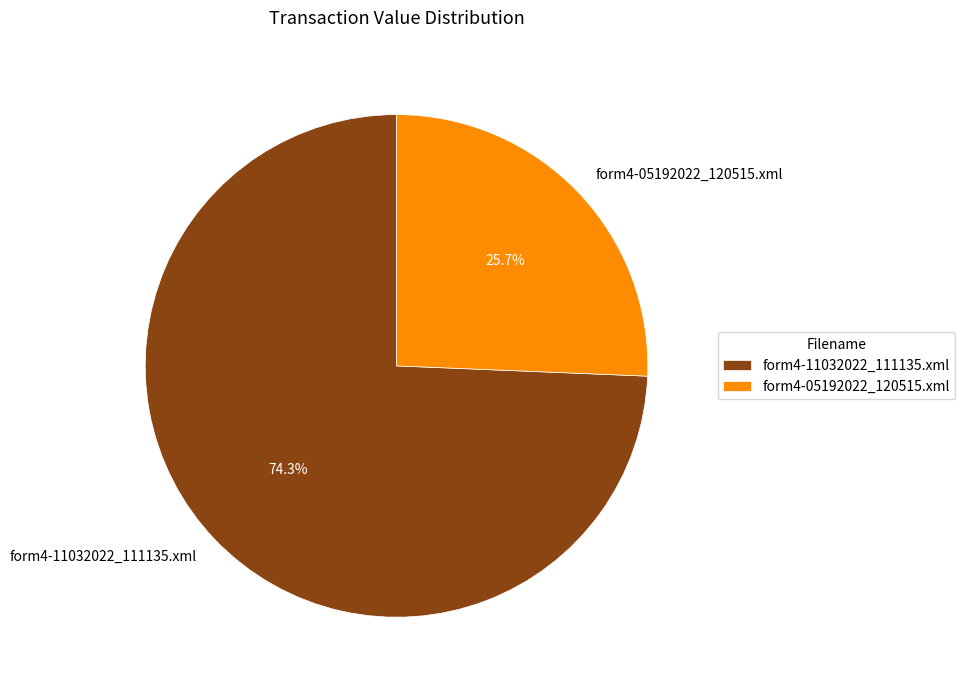

Approximately how many times larger is the value at form4-05192022_120515.xml compared to form4-11032022_111135.xml?

0.3